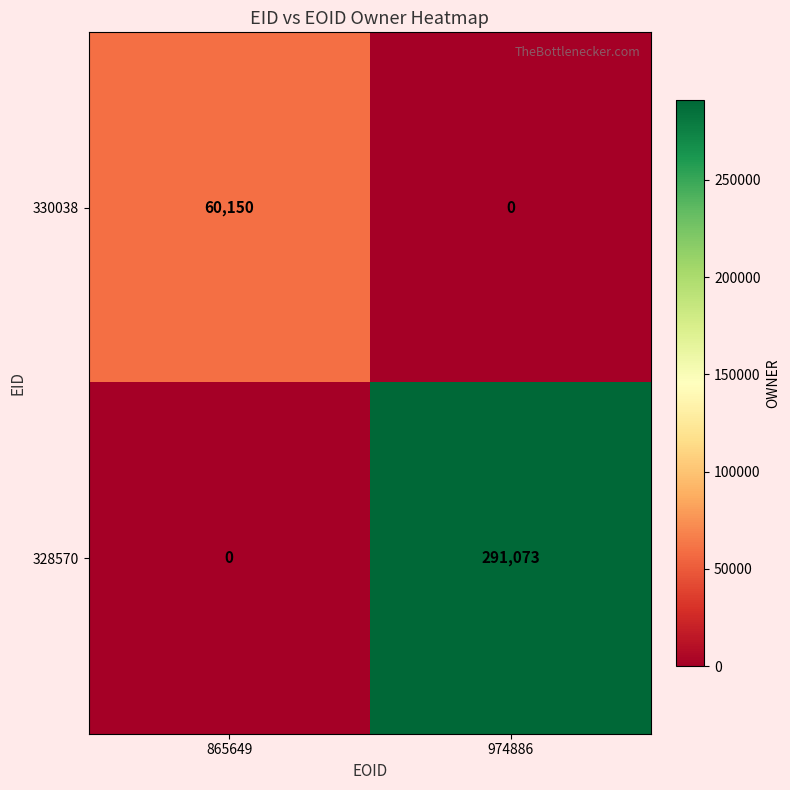

At how many categories does at least one series exceed 156608?

1